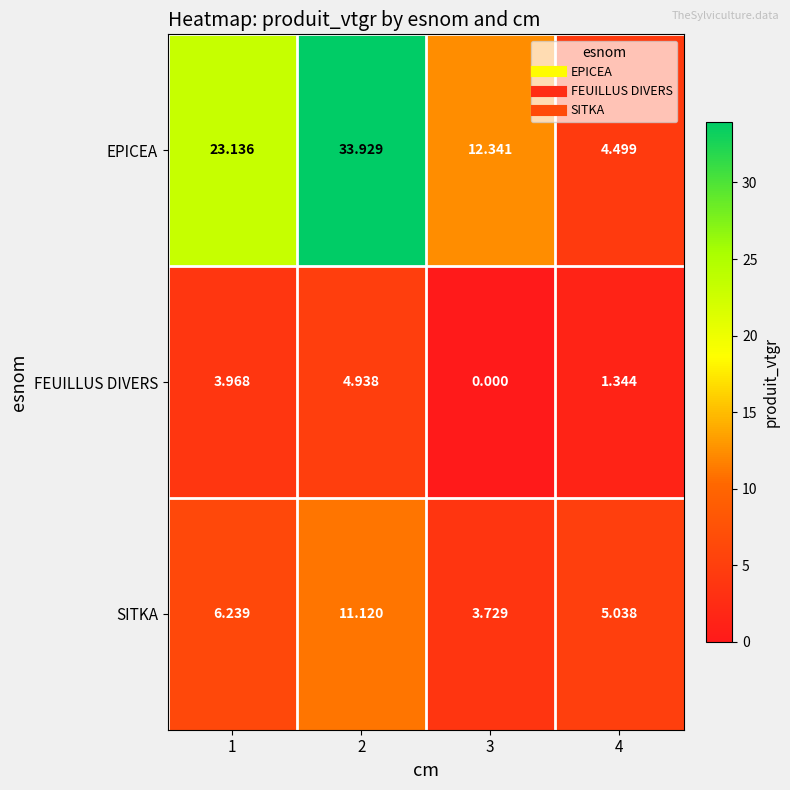

Between 2 and 3, which series saw the biggest shift?

EPICEA